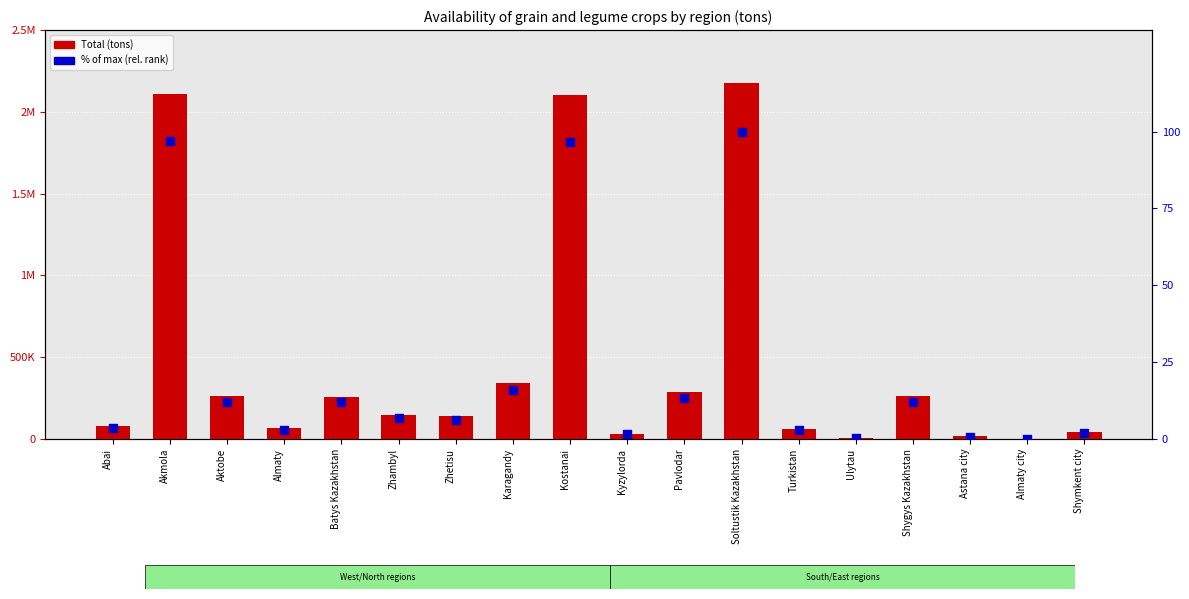

What are all the series names shown in the legend?

Total (tons), % of max (rel. rank)